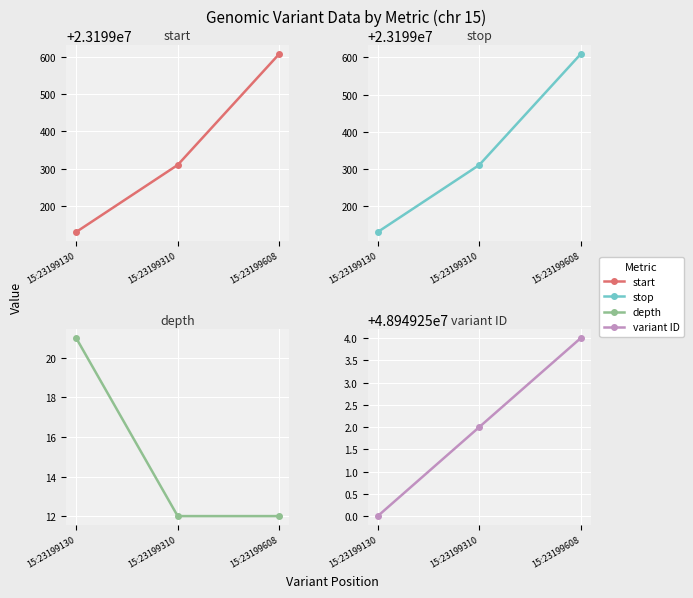

Which category has the lowest value in the stop series?

15:23199130